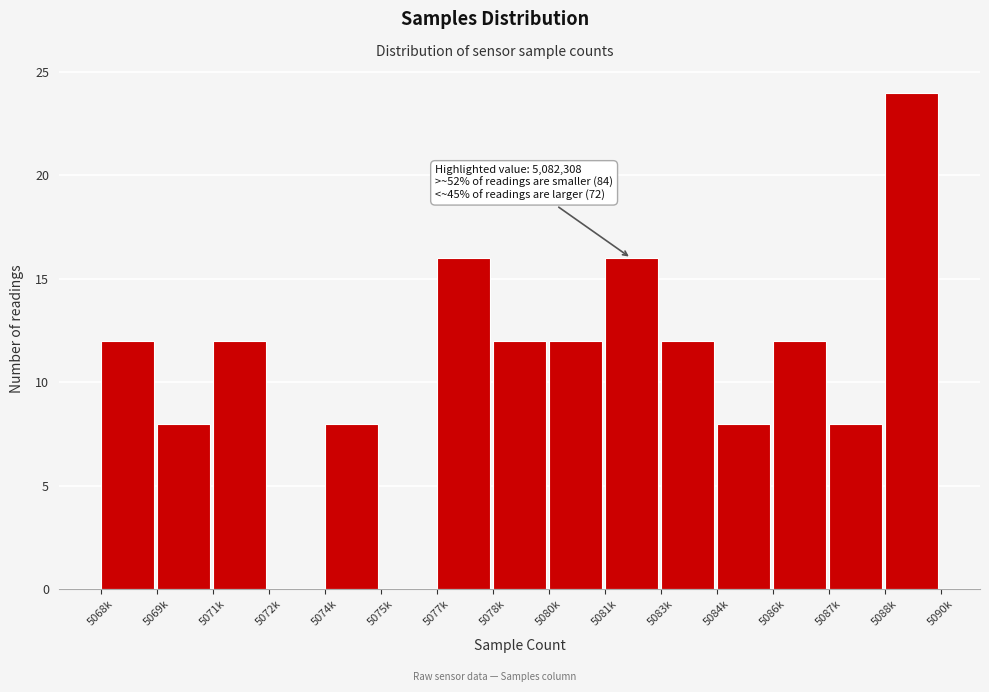

Reading left to right, what are all the values shown in this chart?

5068k=12	5069k=8	5071k=12	5072k=0	5074k=8	5075k=0	5077k=16	5078k=12	5080k=12	5081k=16	5083k=12	5084k=8	5086k=12	5087k=8	5088k=24